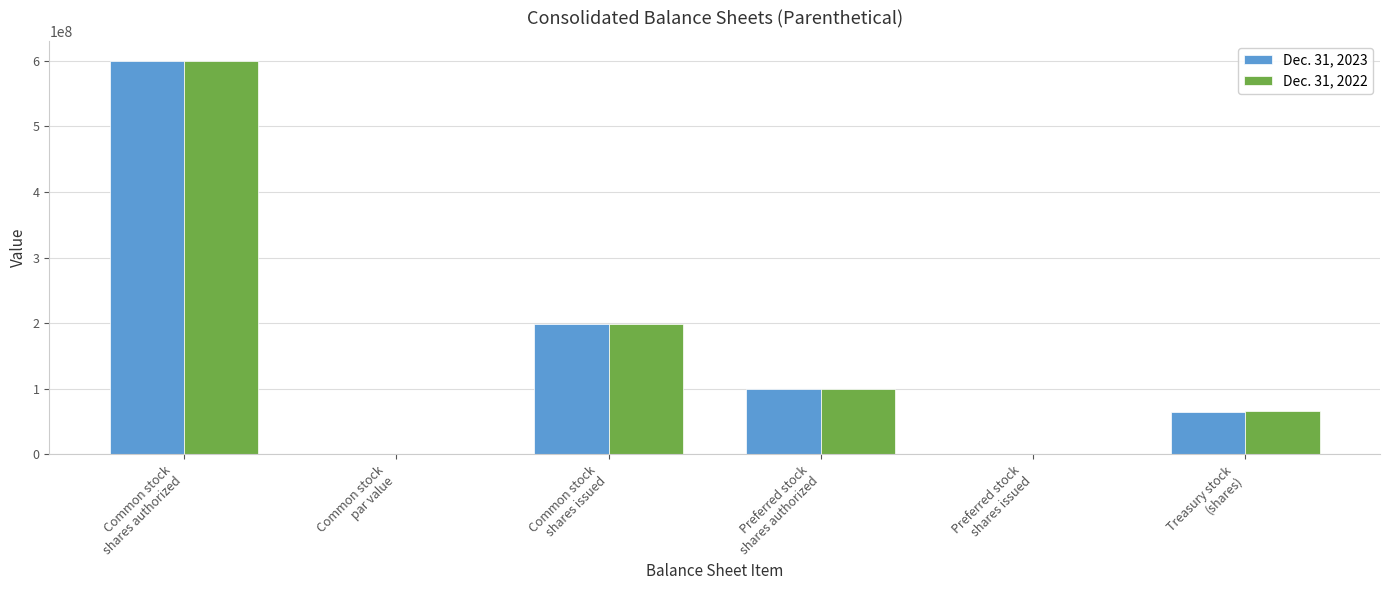

What are all the series names shown in the legend?

Dec. 31, 2023, Dec. 31, 2022